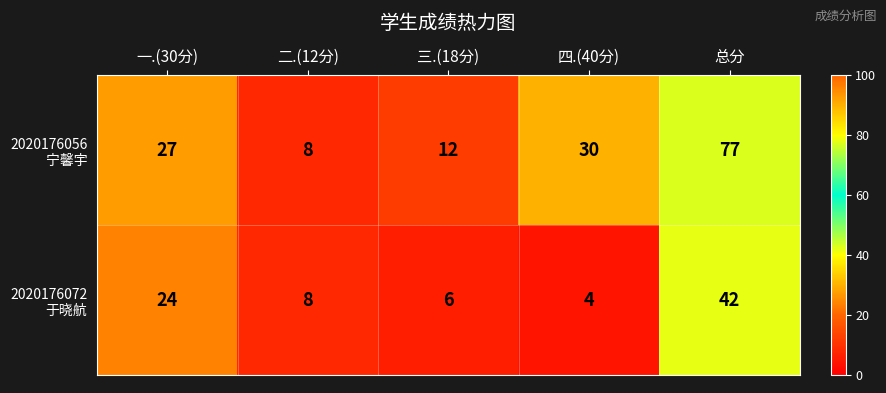

What is the difference between the highest and lowest values at 总分?

35